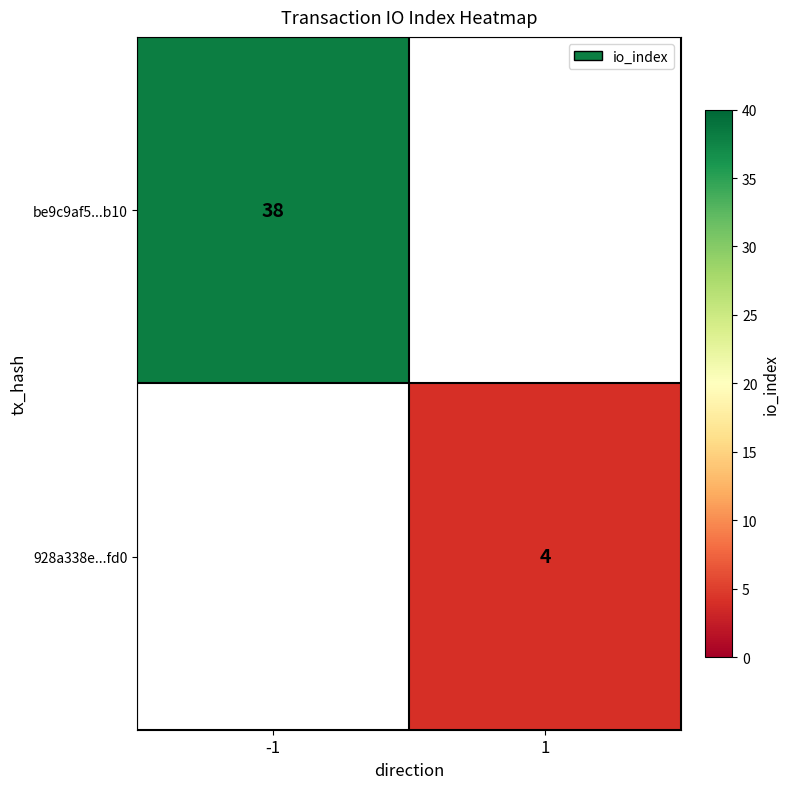

The value of 928a338e...fd0 at 1 is 3. True or false?

False